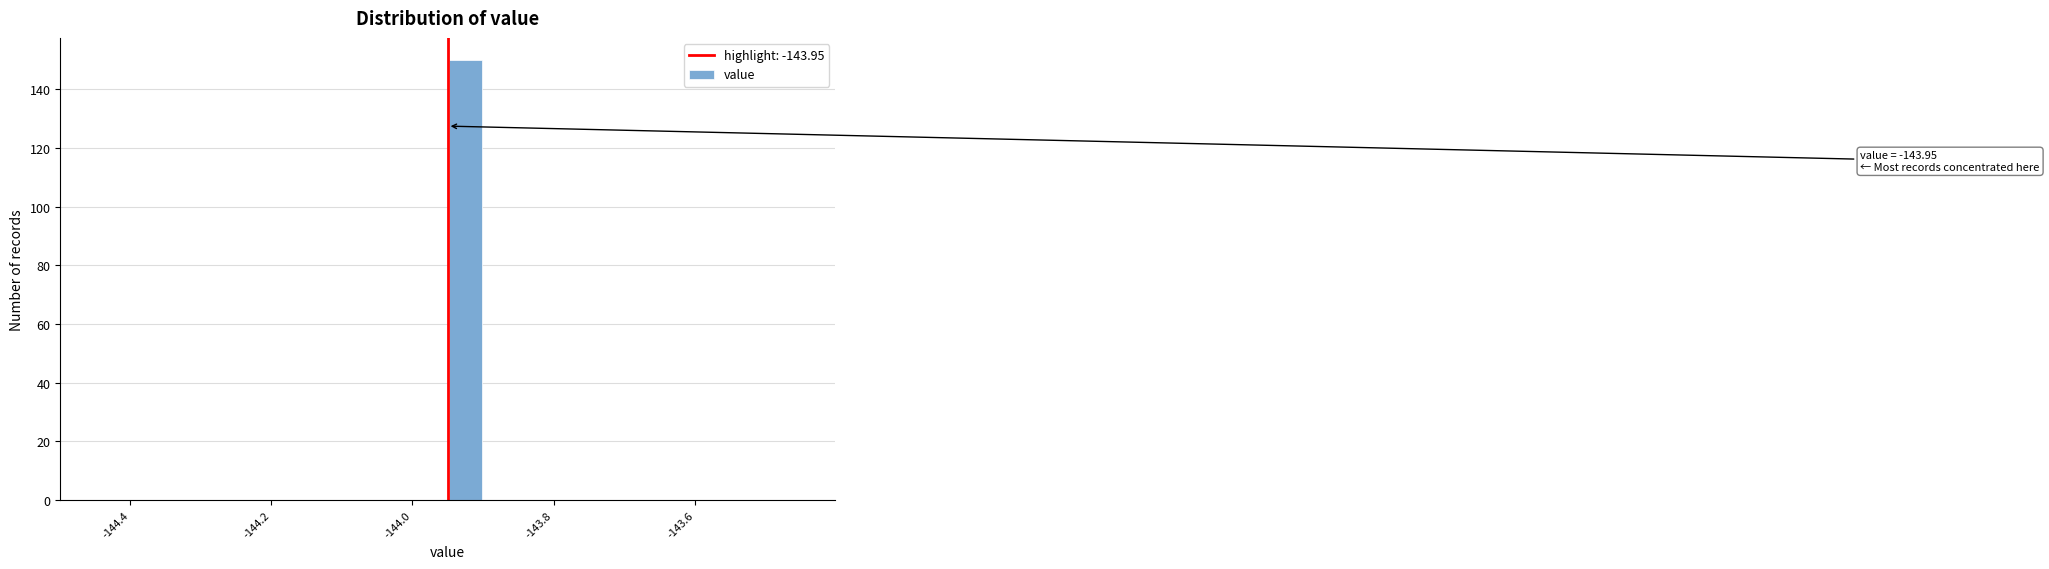

Around what value on the x-axis is the tallest bar? Give the approximate position of its centre, as read against the axis.

-143.92